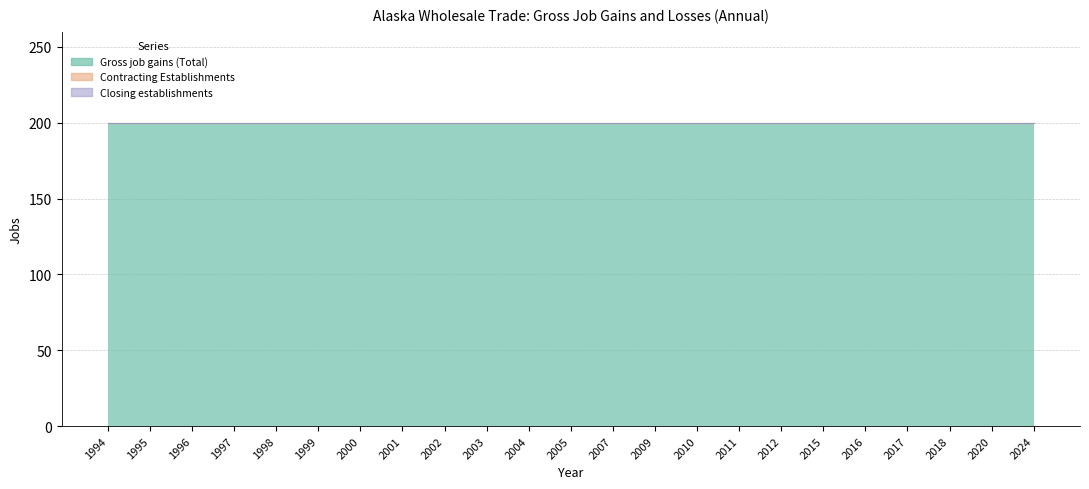

Is the value of Contracting Establishments at 2020 greater than the value of Gross job gains (Total) at 2002?

No